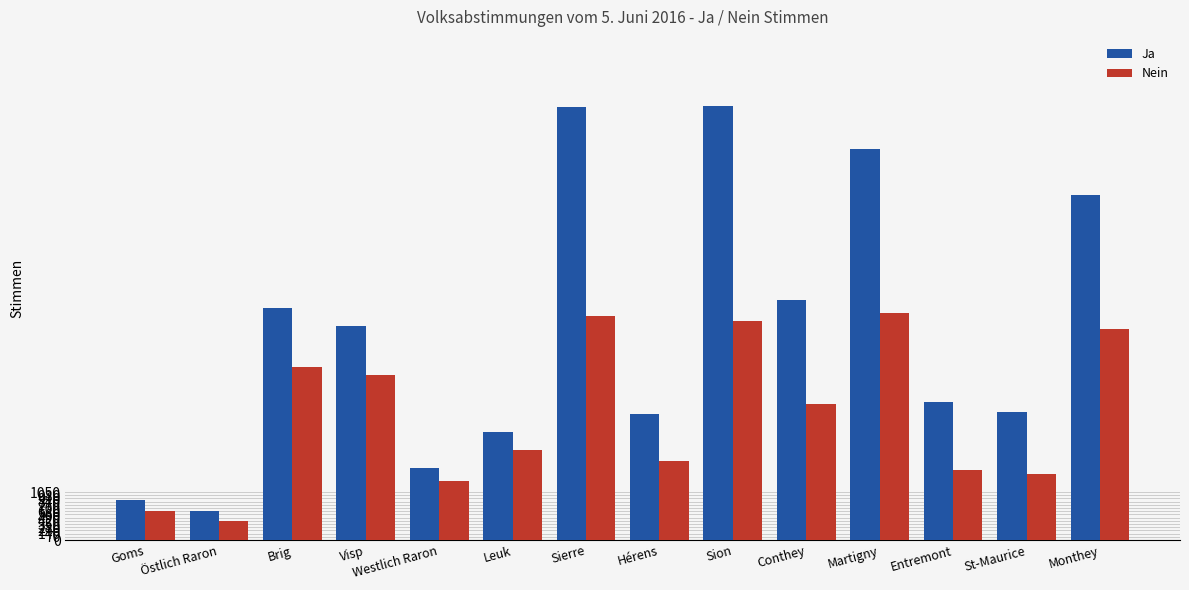

How many groups of bars are there?

14